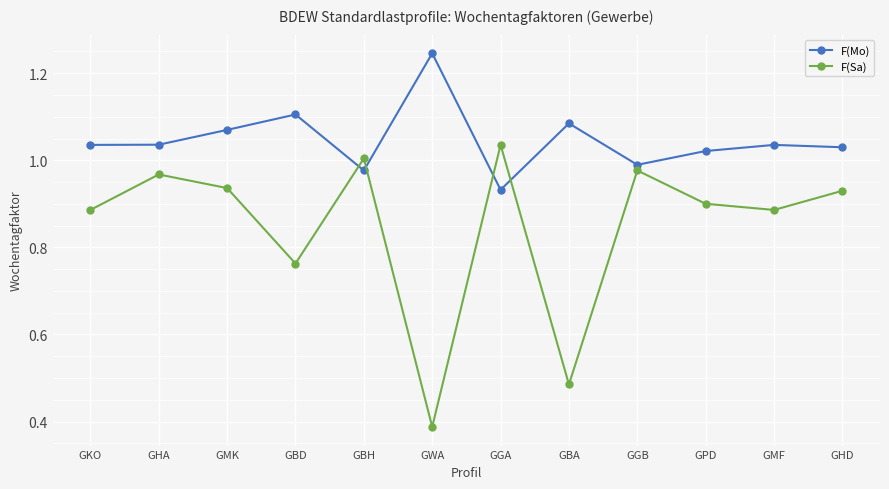

Where is F(Mo) nearest to the value 1?

GGB